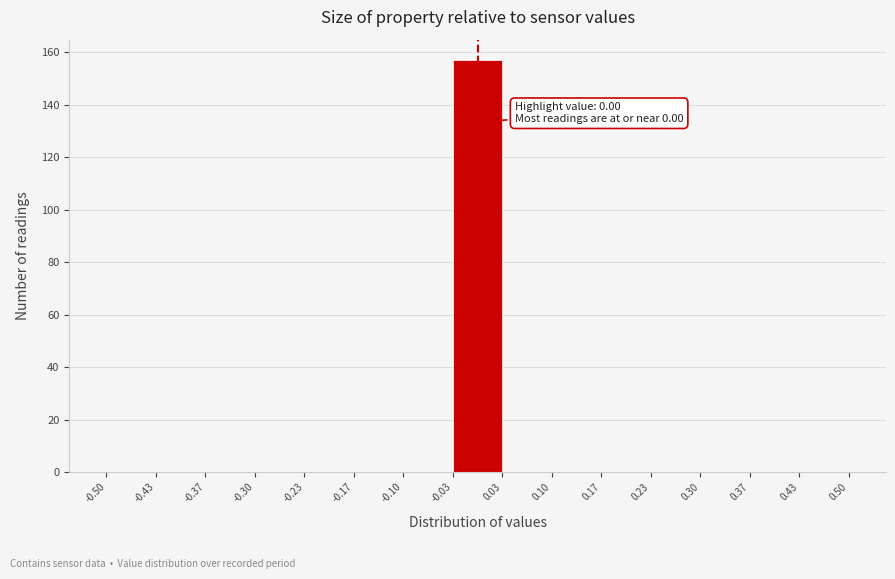

Over which range of the x-axis is the bar tallest?

-0.03 to 0.03